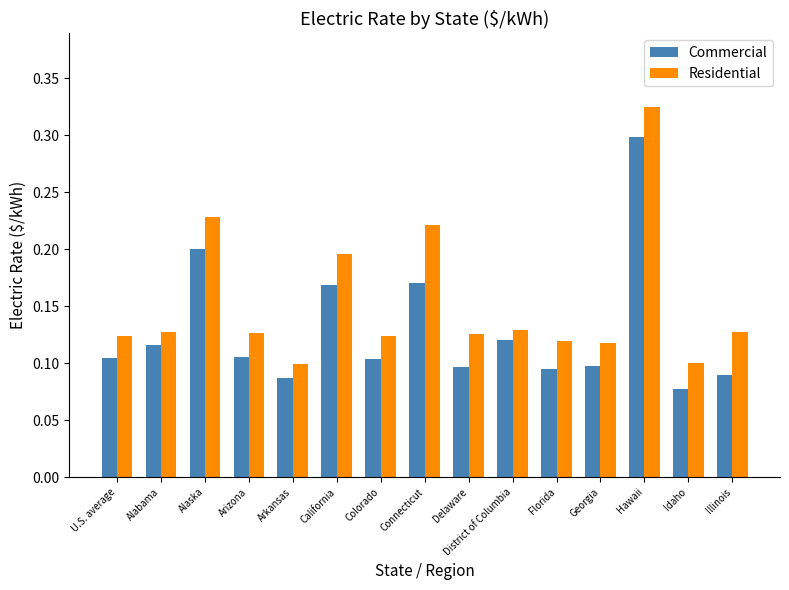

Which label corresponds to the smallest value in the chart?

Idaho